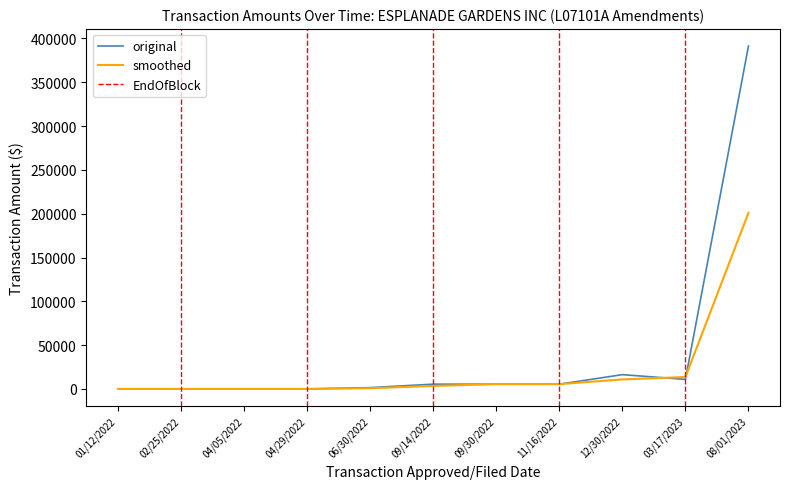

At which label does original first exceed 5428?

09/14/2022